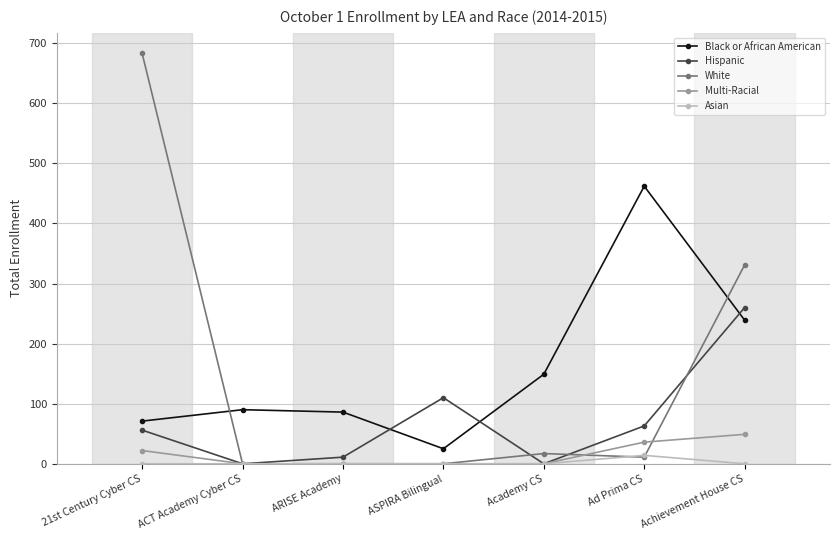

What is the approximate value of Black or African American at Achievement House CS?

239